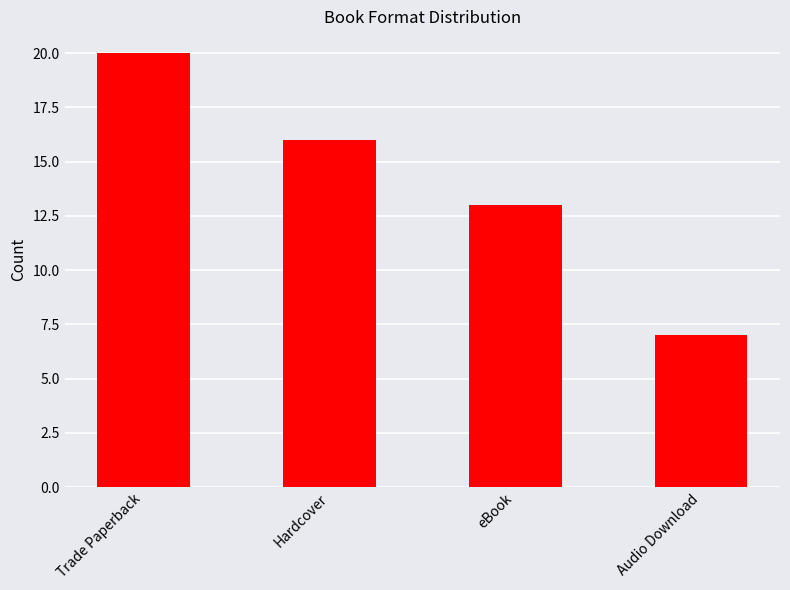

List the labels in order of value, smallest first.

Audio Download, eBook, Hardcover, Trade Paperback